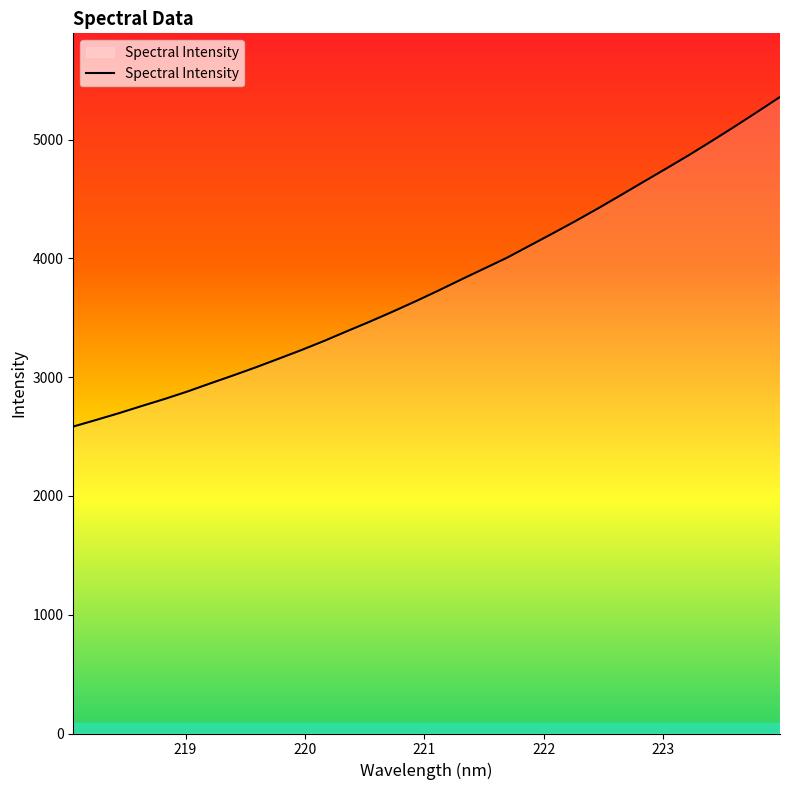

What is the difference between the maximum and minimum values?

2774.3